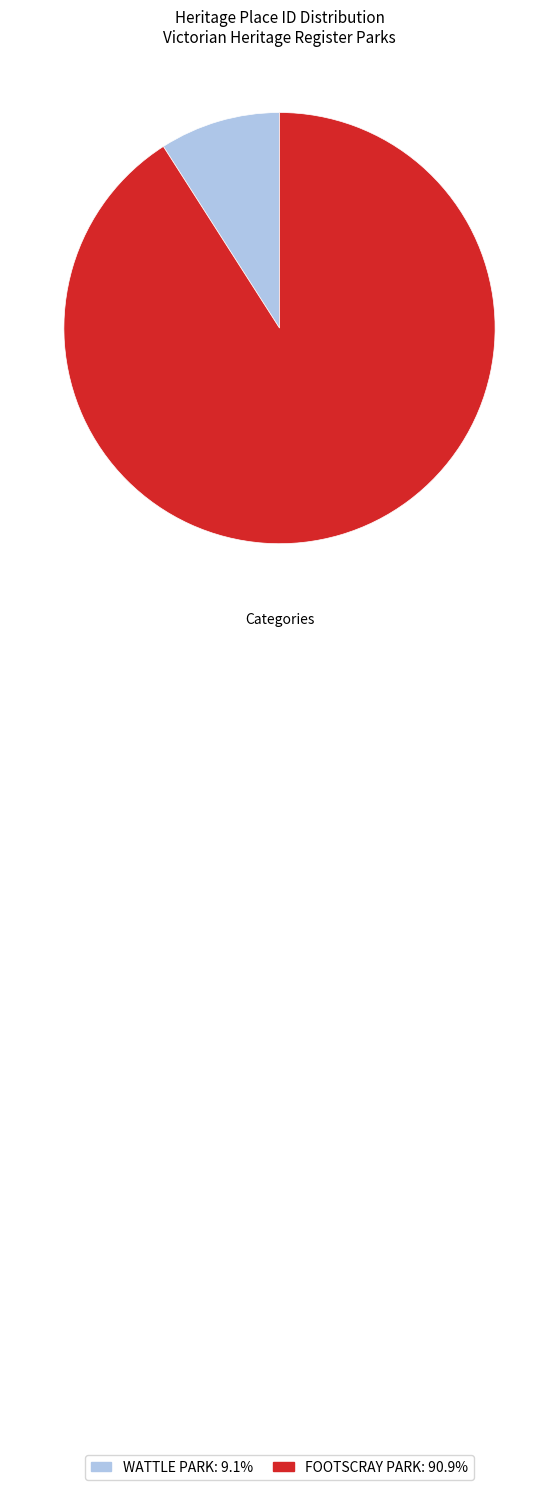

What is the smallest slice in the pie chart?

WATTLE PARK